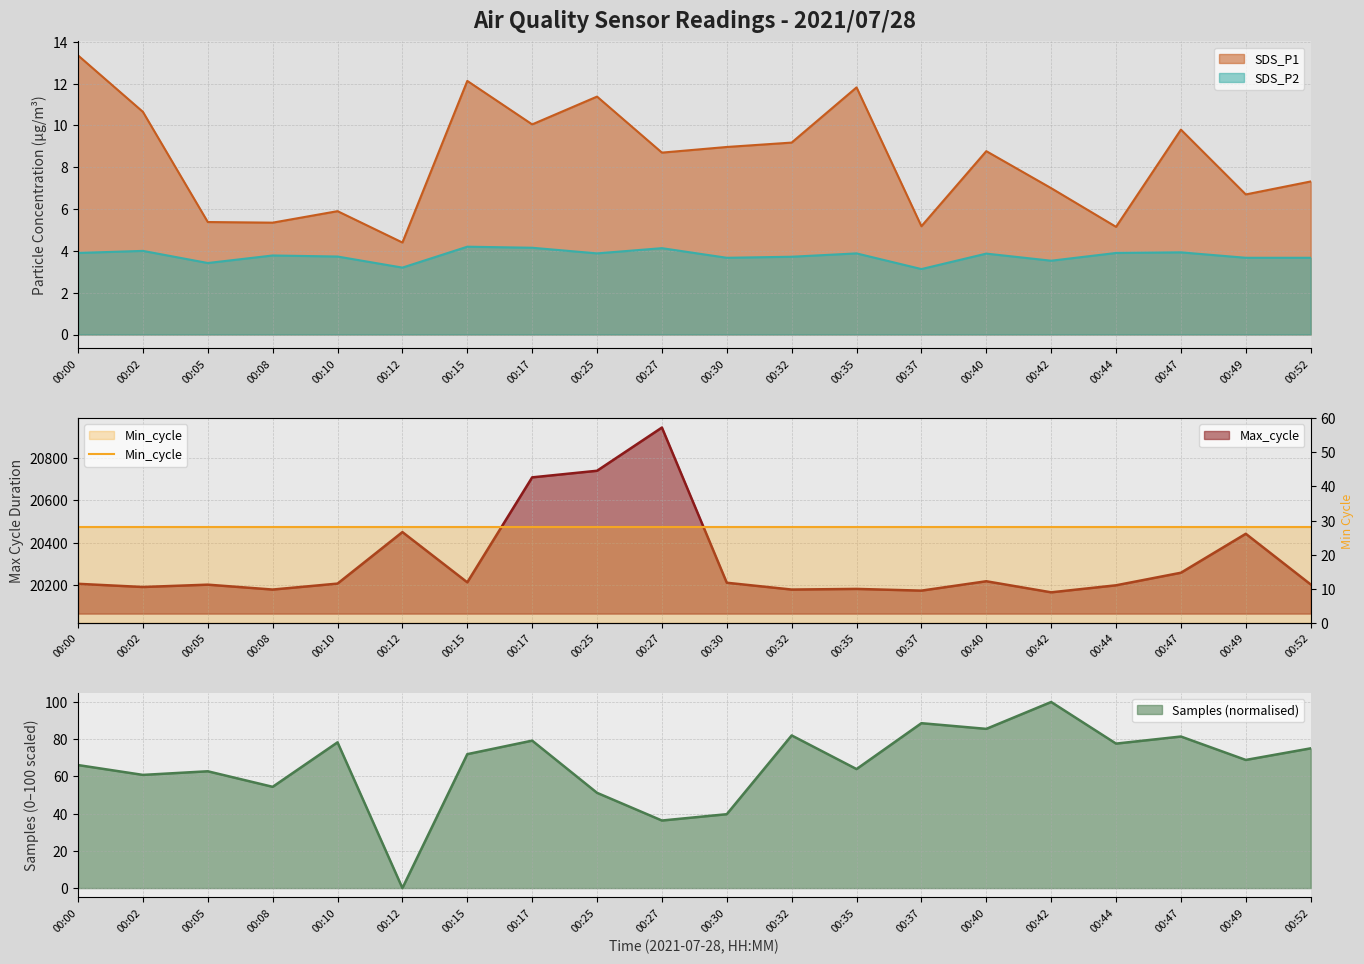

Which series has the largest total across all categories?

Max_cycle